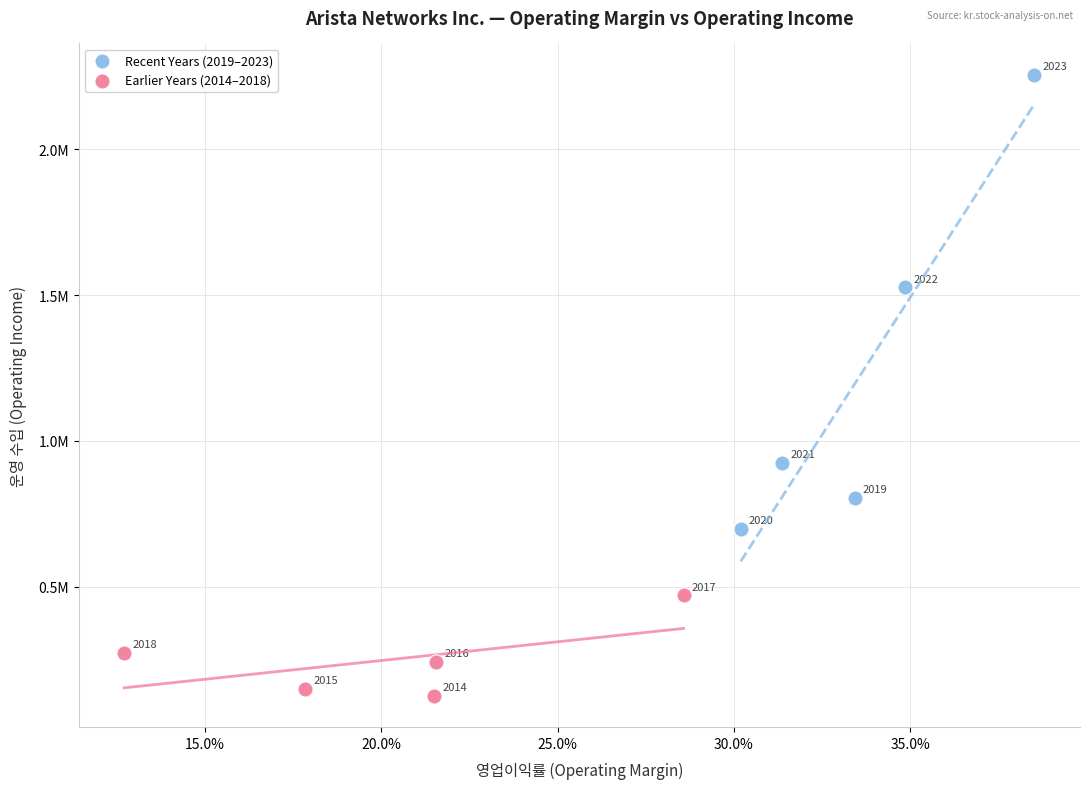

Which series has the widest spread of Y values?

Recent Years (2019–2023)